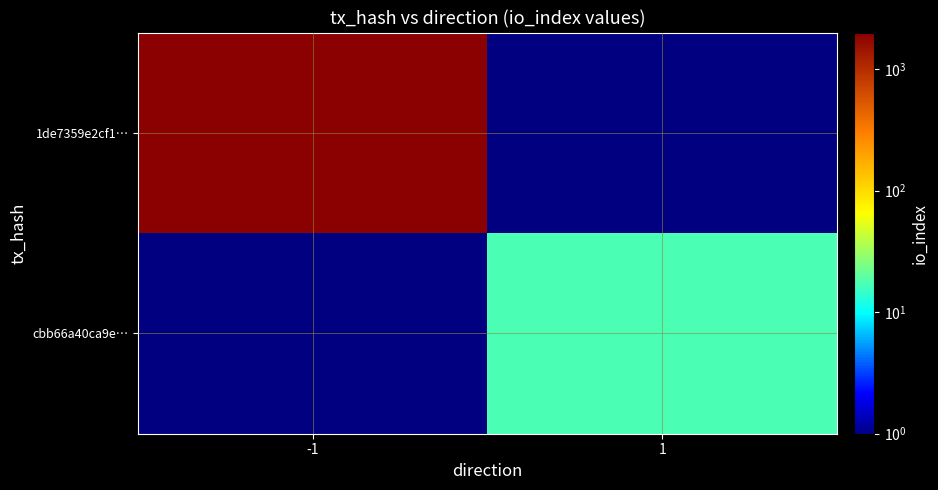

Which label corresponds to the smallest value in the chart?

1